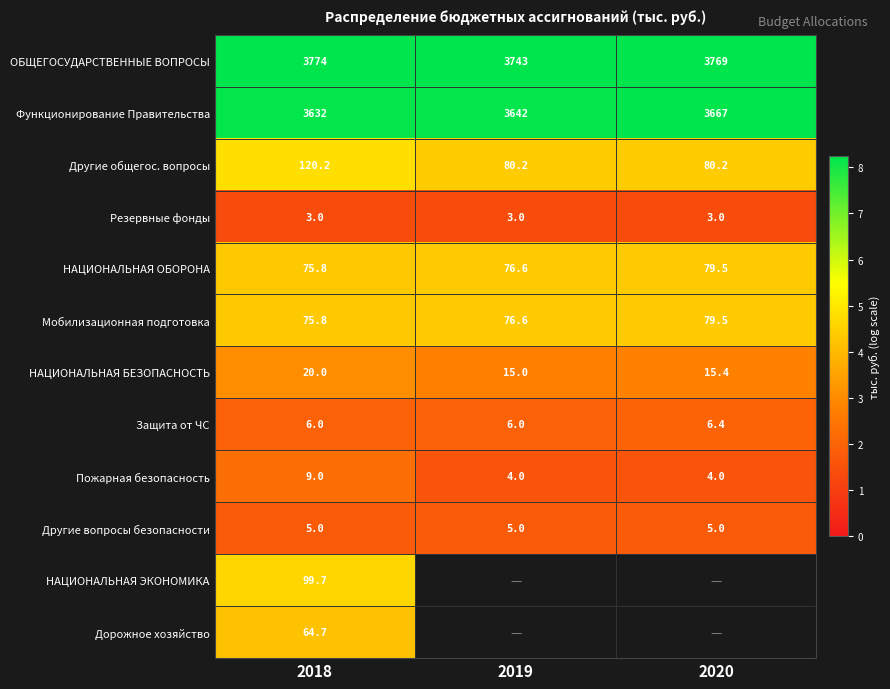

Is the value of НАЦИОНАЛЬНАЯ ЭКОНОМИКА at 2018 greater than the value of Функционирование Правительства at 2019?

No